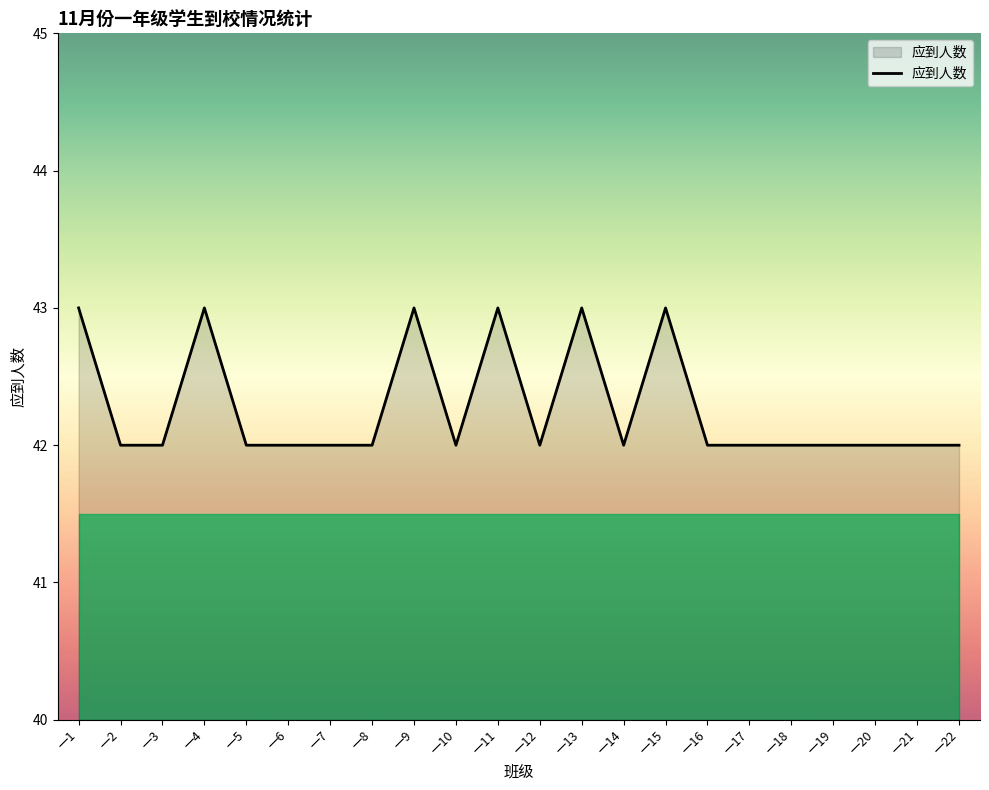

What is the maximum value shown in the chart?

43